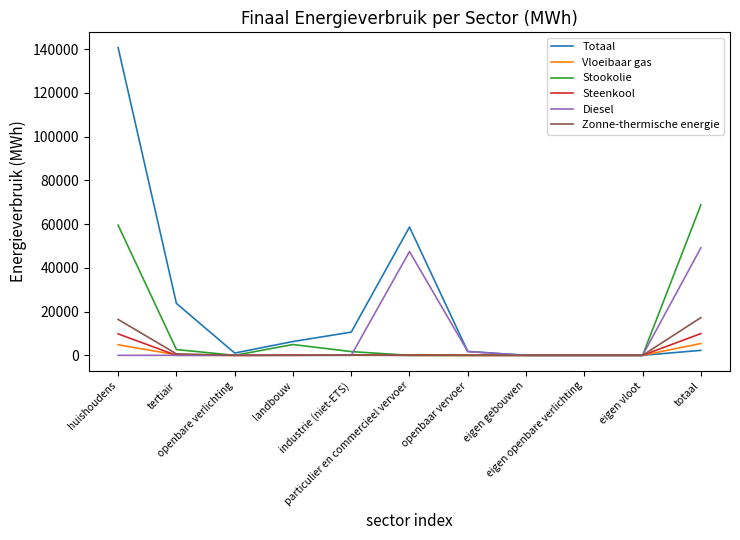

What is the average value of the Stookolie series?

12508.7